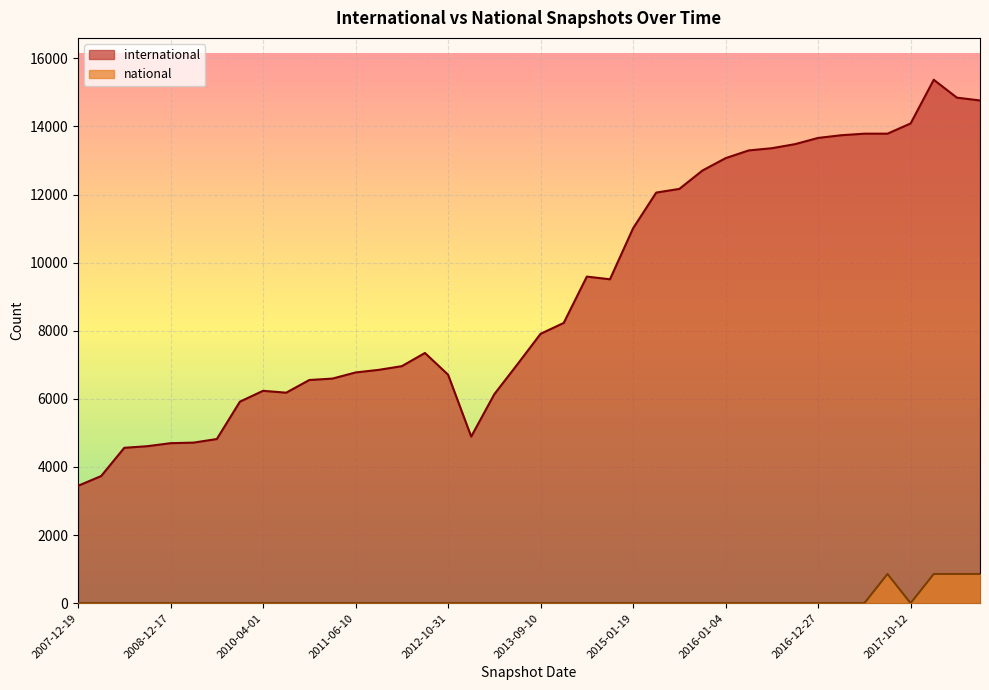

Does the chart display data point markers on the line(s)?

No